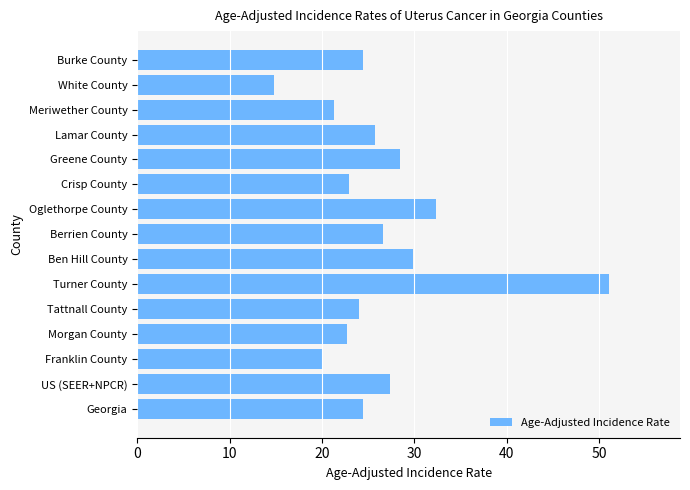

Which label corresponds to the largest value in the chart?

Turner County